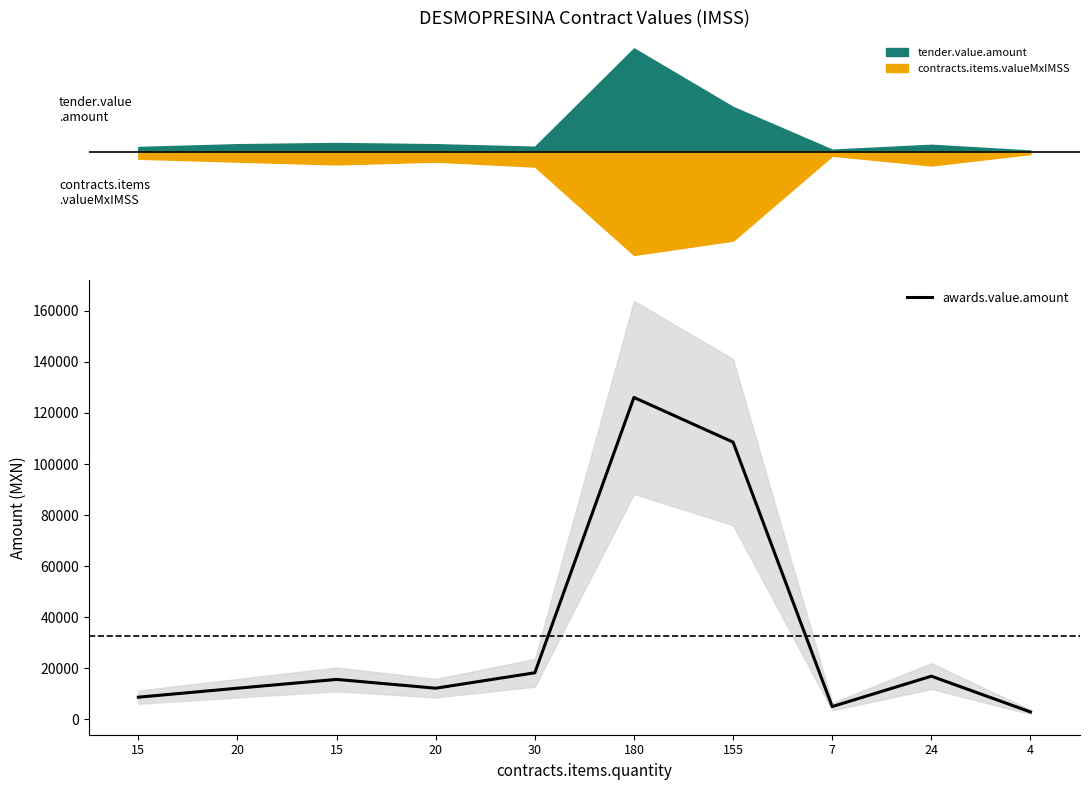

What is the ratio of the value at 15 to the value at 7?

1.7